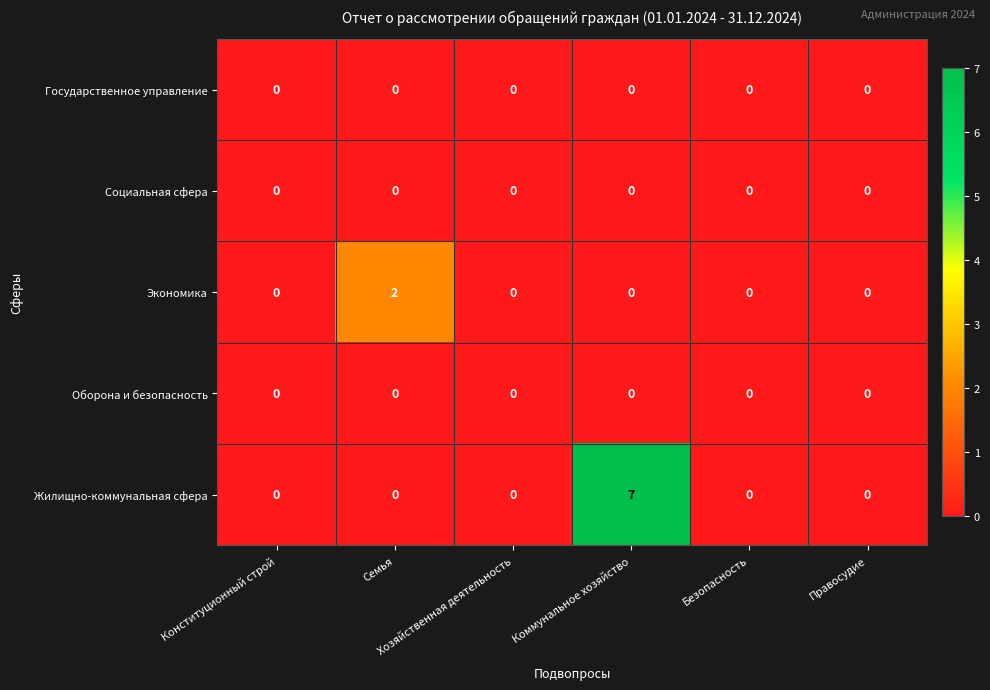

Which series has the largest total across all categories?

Жилищно-коммунальная сфера